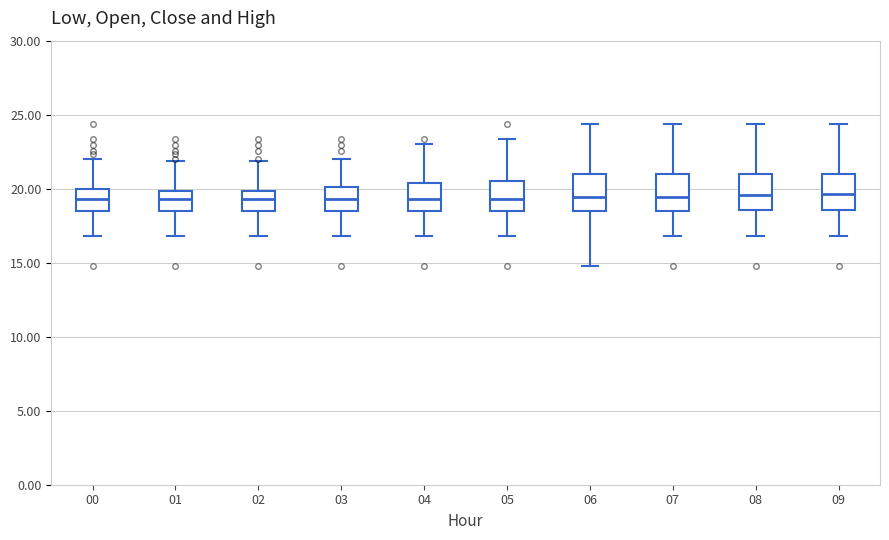

Reading left to right, transcribe this box plot: for each box, give where its median line is, the range the box spans, and where its two whiskers end, as read against the y-axis. The values are not printed on the chart, so give them approximately, as read against the axis.

00: median 19.5, box 18.5 to 20.0, whiskers 17.0 to 22.0
01: median 19.5, box 18.5 to 20.0, whiskers 17.0 to 22.0
02: median 19.5, box 18.5 to 20.0, whiskers 17.0 to 22.0
03: median 19.5, box 18.5 to 20.0, whiskers 17.0 to 22.0
04: median 19.5, box 18.5 to 20.5, whiskers 17.0 to 23.0
05: median 19.5, box 18.5 to 20.5, whiskers 17.0 to 23.5
06: median 19.5, box 18.5 to 21.0, whiskers 15.0 to 24.5
07: median 19.5, box 18.5 to 21.0, whiskers 17.0 to 24.5
08: median 19.5, box 18.5 to 21.0, whiskers 17.0 to 24.5
09: median 19.5, box 18.5 to 21.0, whiskers 17.0 to 24.5